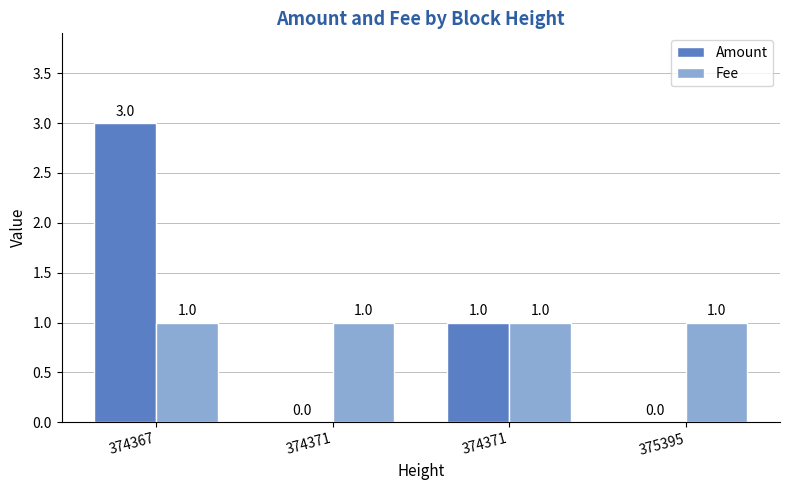

Rank the series at 374371 from highest to lowest value.

Fee, Amount